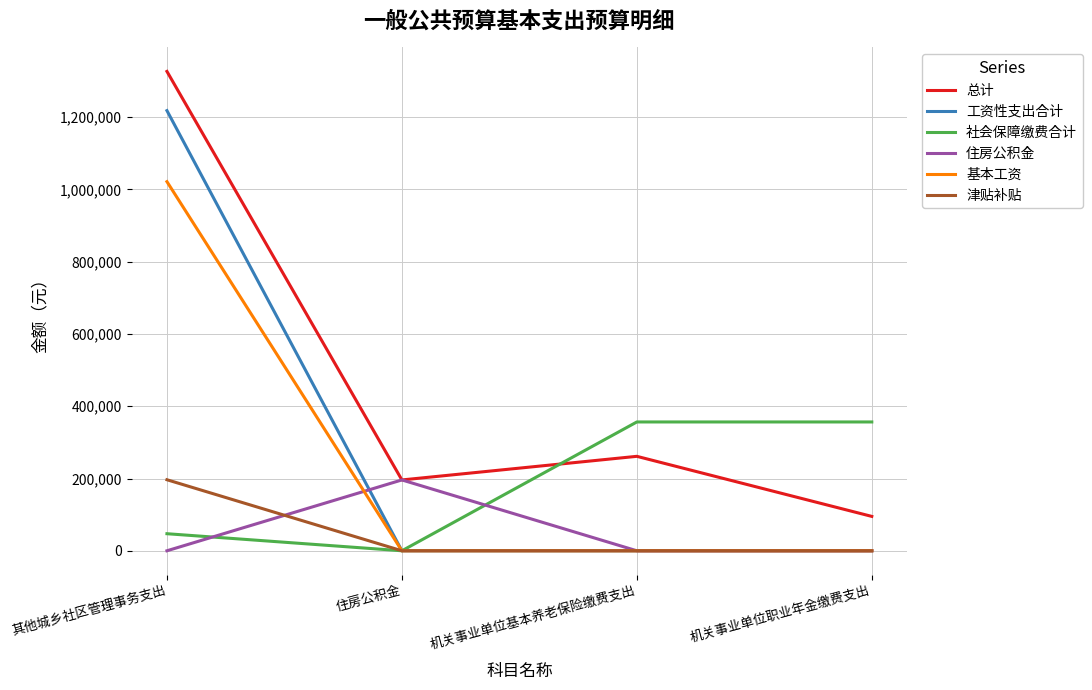

What is the average value of the 住房公积金 series?

49006.4